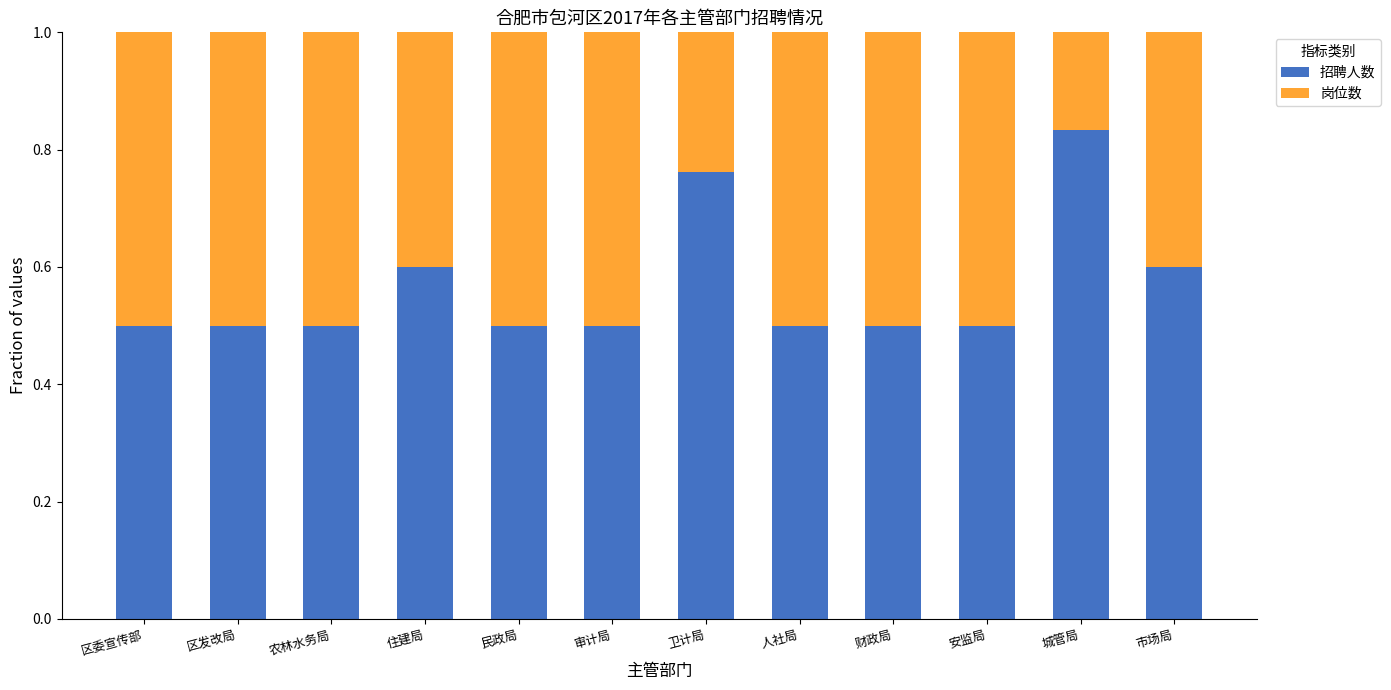

What is the sum of the 招聘人数 values at 民政局 and 区发改局?

1.0